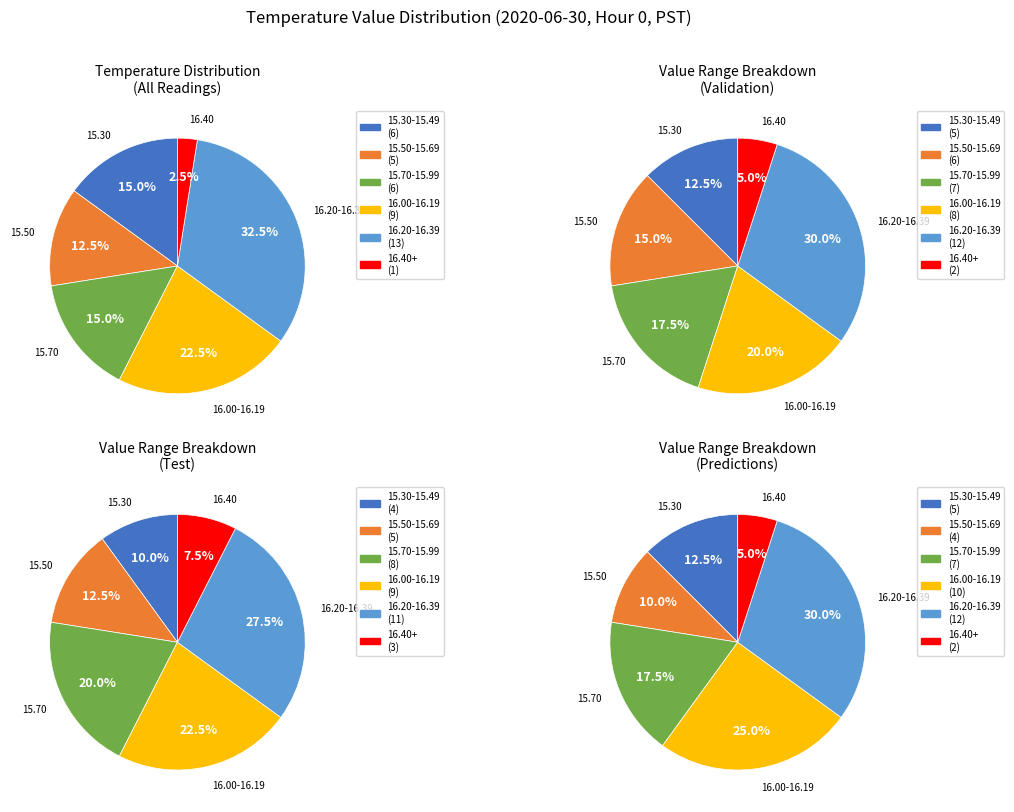

Is it true that 19 is 17% of the pie?

False